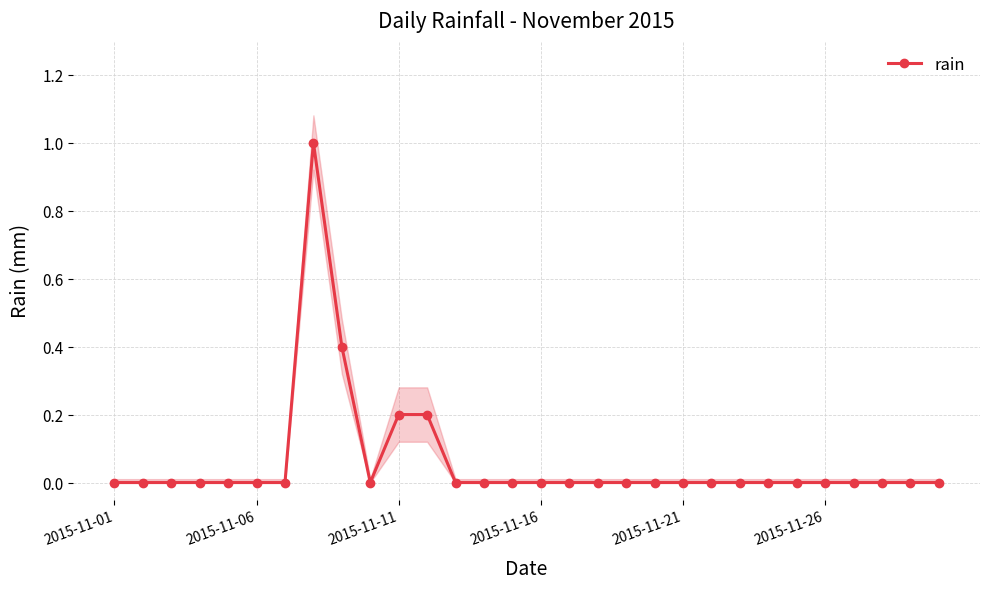

Is this an area chart (filled region under the line)?

No